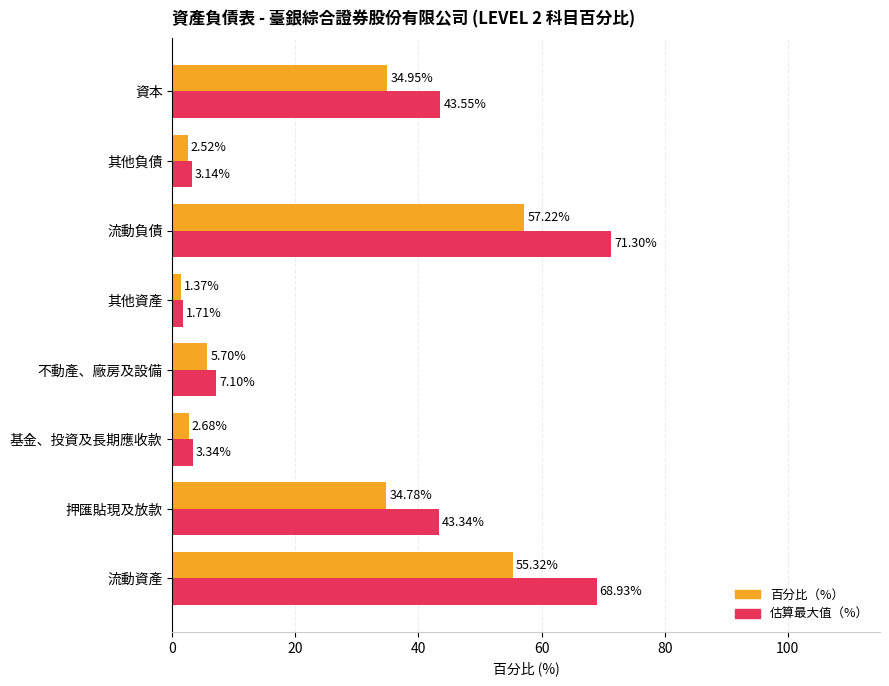

What is the difference between the highest and lowest values at 押匯貼現及放款?

8.6